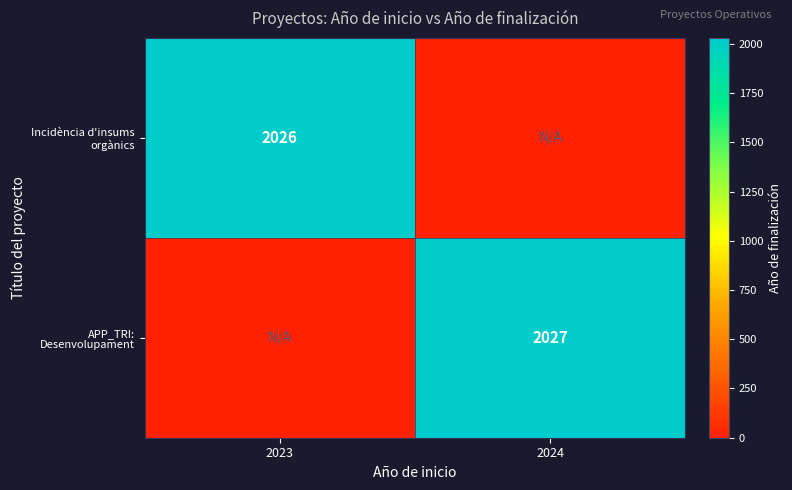

Between 2024 and 2023, which is larger?

2023